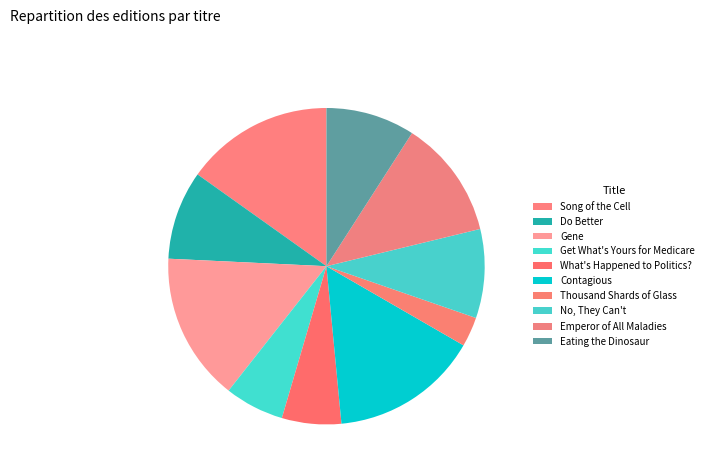

Which has a higher value, Emperor of All Maladies or Get What's Yours for Medicare?

Emperor of All Maladies